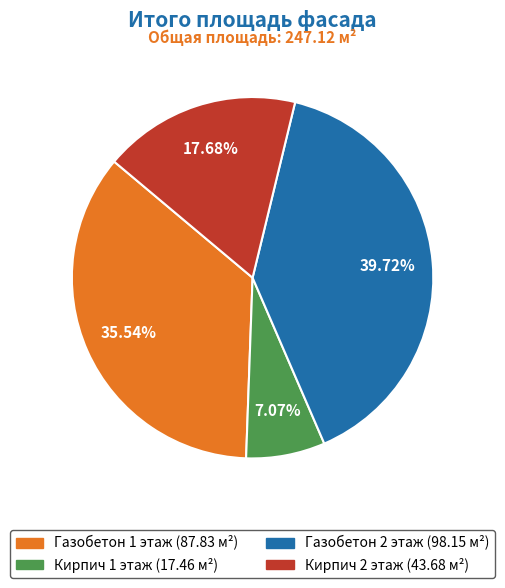

Approximately how many times larger is the value at Газобетон 2 этаж compared to Кирпич 2 этаж?

2.2